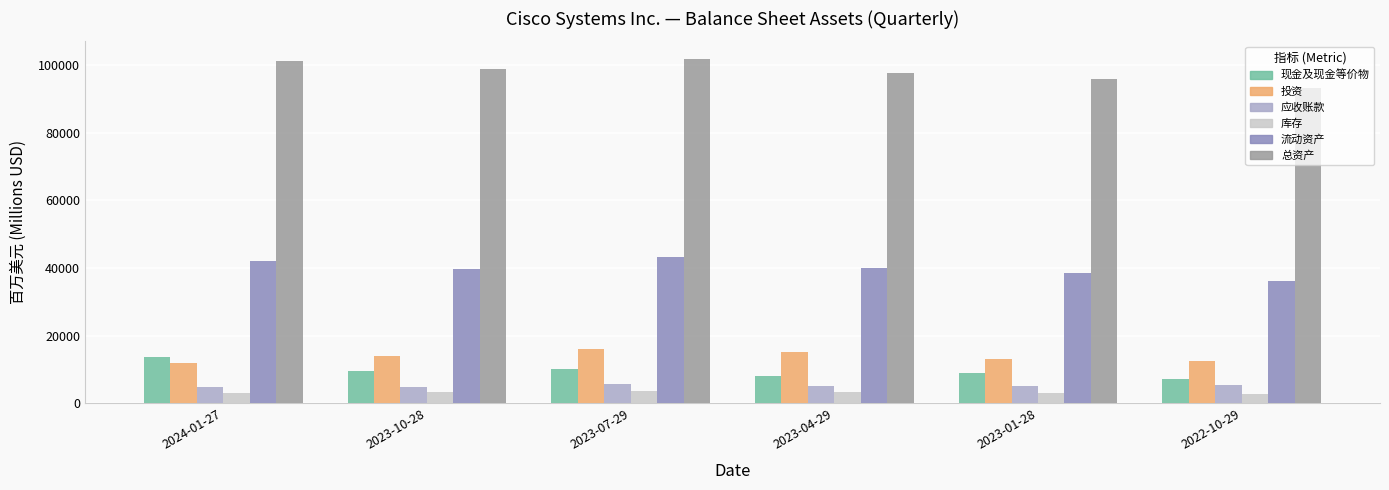

Between 2023-10-28 and 2022-10-29, which series saw the biggest shift?

总资产